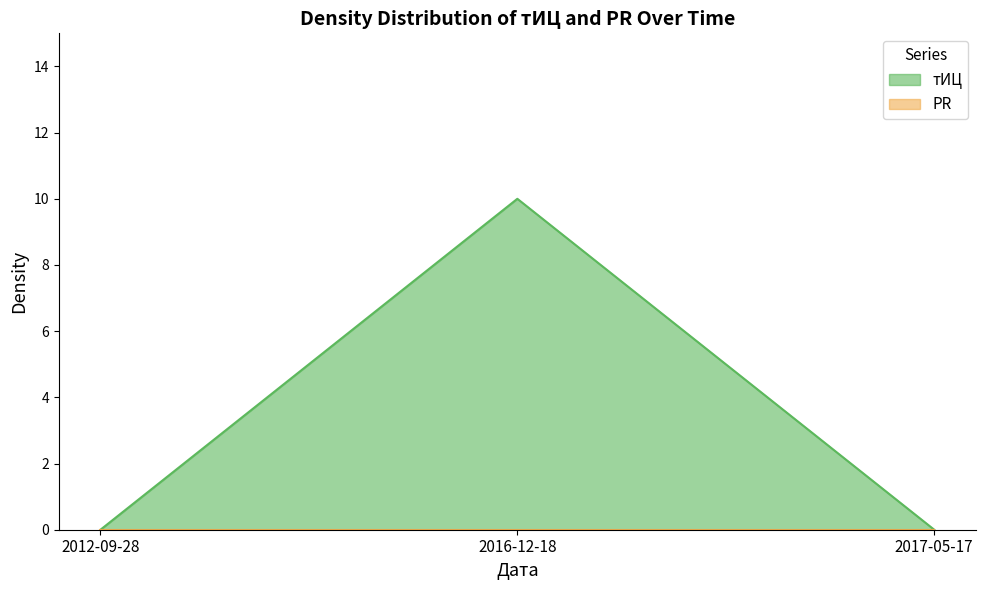

Reading left to right, extract all data points from this chart.

2012-09-28=0	2016-12-18=10	2017-05-17=0